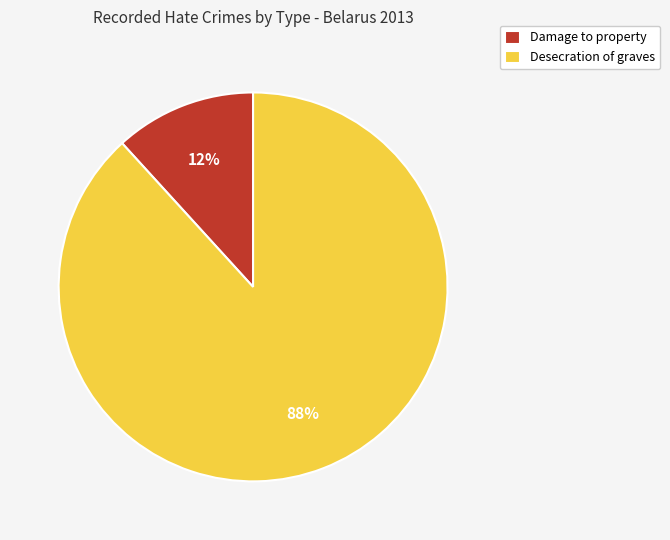

Is the sum of Damage to property and Desecration of graves greater than half?

Yes